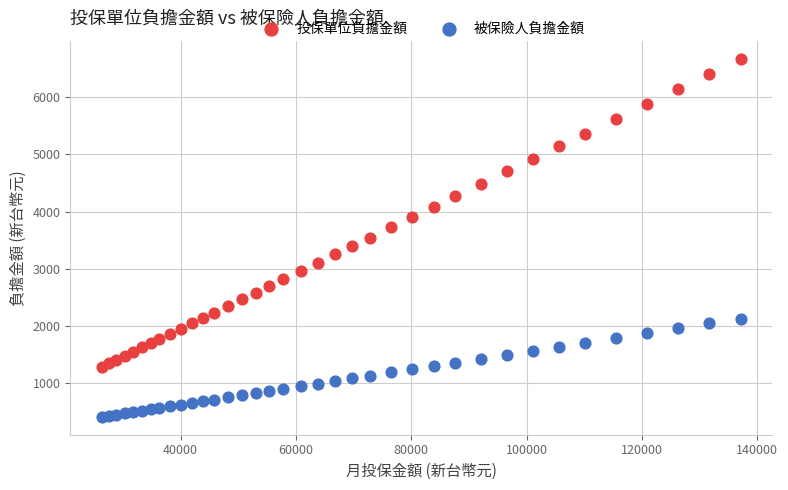

Which series reaches the minimum Y coordinate?

被保險人負擔金額